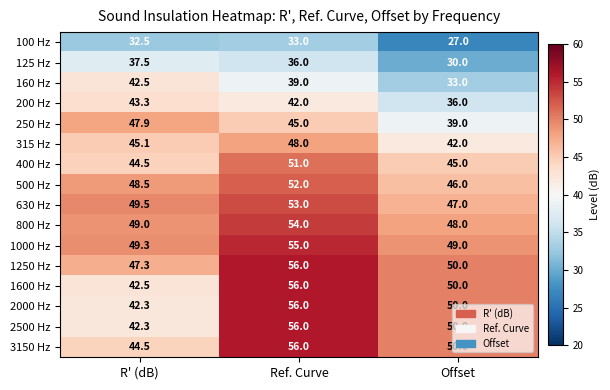

True or false: 3150 Hz has a value of 23.2 at R' (dB).

False